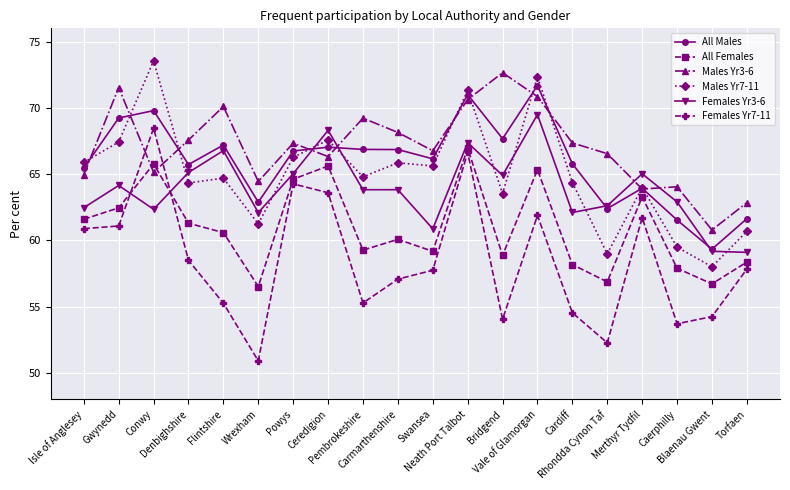

Which series has the widest spread of values?

Females Yr7-11